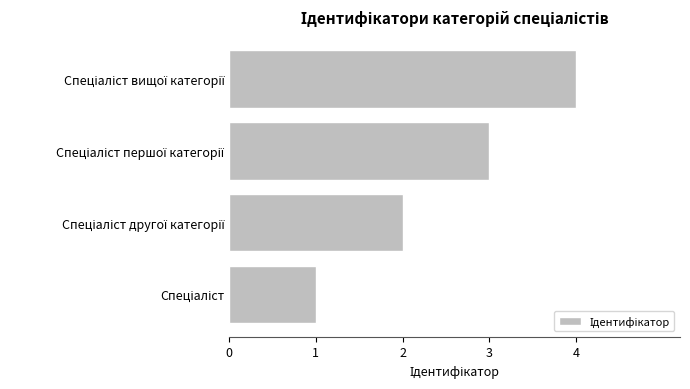

What is the greatest value displayed?

4